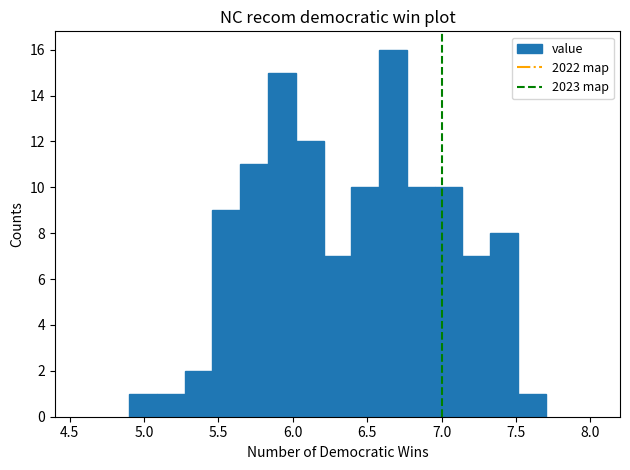

Read against the x-axis, roughly where is the centre of the tallest bar?

6.65